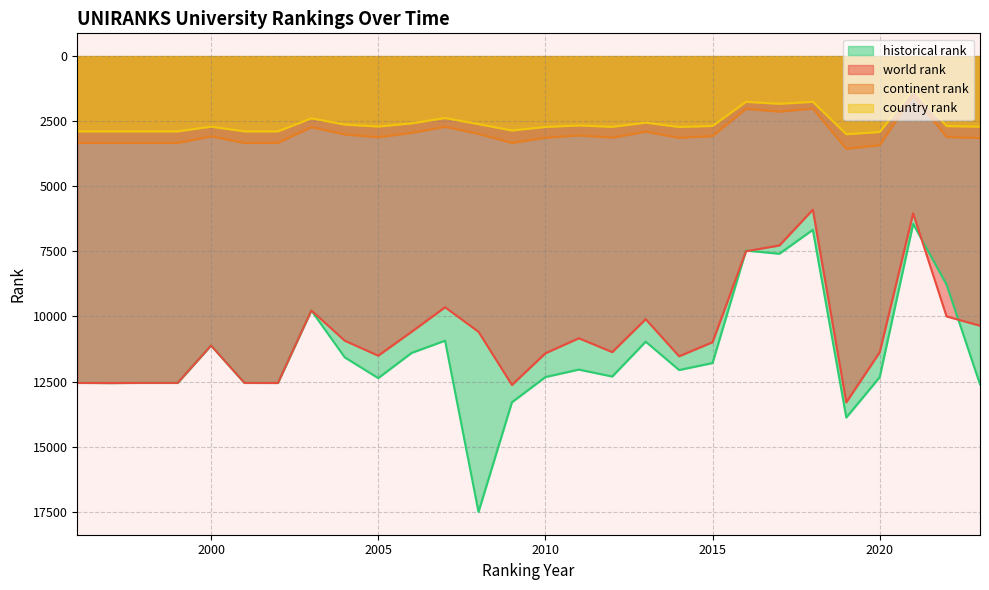

Reading left to right, transcribe all the data shown in this chart.

world rank: 12551.0	12557.0	12551.0	12551.0	11114.0	12551.0	12554.0	9769.0	10930.0	11505.0	10586.0	9646.0	10587.0	12629.0	11414.0	10836.0	11368.0	10103.0	11528.0	10988.0	7495.0	7272.0	5897.0	13298.0	11373.0	6039.0	9998.0	10354.0
continent rank: 3334.0	3335.0	3335.0	3335.0	3083.0	3335.0	3334.0	2727.0	3009.0	3115.0	2947.0	2715.0	2985.0	3334.0	3134.0	3044.0	3132.0	2903.0	3137.0	3070.0	2022.0	2131.0	2013.0	3559.0	3419.0	1510.0	3105.0	3146.0
country rank: 2889.0	2889.0	2889.0	2889.0	2708.0	2889.0	2889.0	2387.0	2628.0	2703.0	2581.0	2376.0	2611.0	2855.0	2719.0	2661.0	2715.0	2555.0	2719.0	2681.0	1754.0	1829.0	1753.0	2998.0	2912.0	1276.0	2687.0	2708.0
historical rank: 12551.0	12557.0	12551.0	12551.0	11114.0	12551.0	12554.0	9769.0	11571.5	12367.0	11398.0	10930.0	17508.0	13295.0	12327.5	12039.5	12307.0	10968.0	12056.5	11788.0	7468.5	7590.5	6669.5	13881.5	12330.0	6444.0	8777.0	12606.5